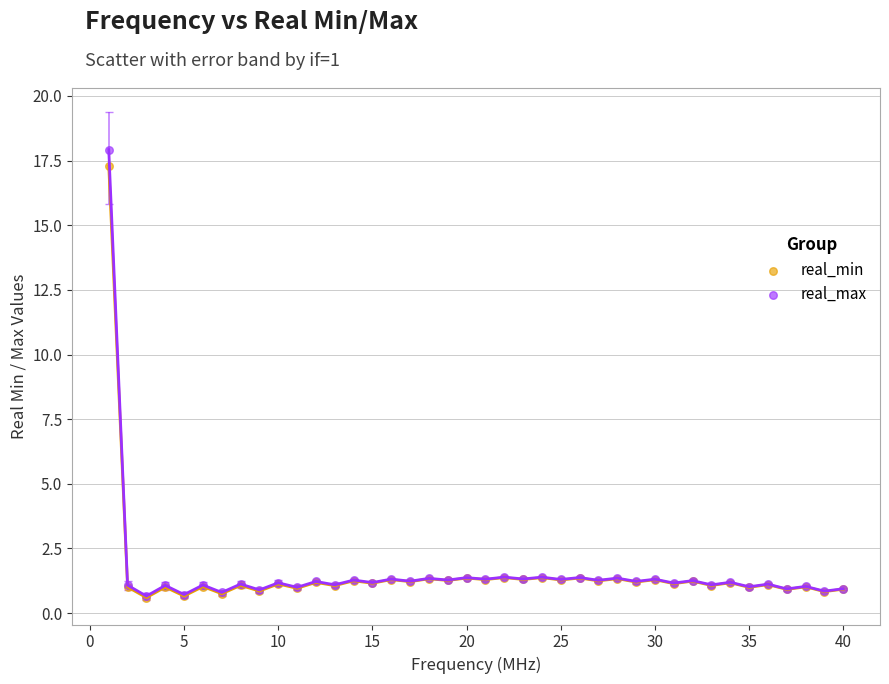

Which series reaches the maximum Y coordinate?

real_max